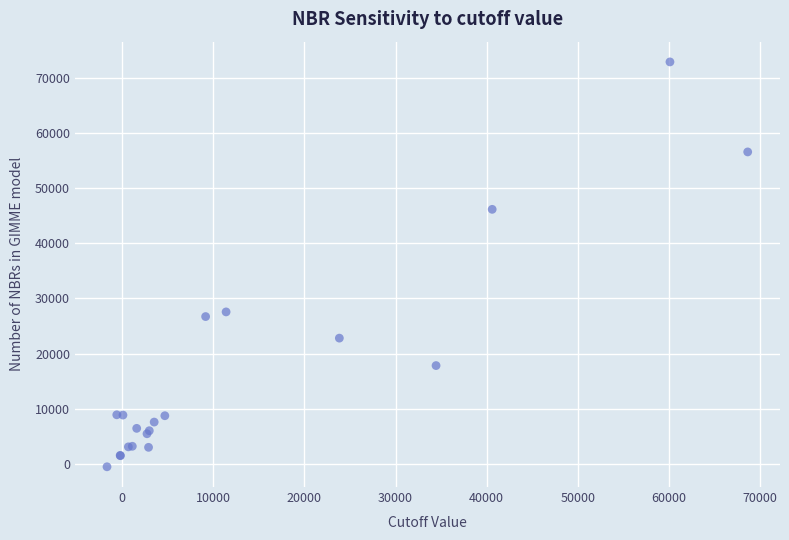

What Y value in the scatter plot is closest to 36171?

27553.7